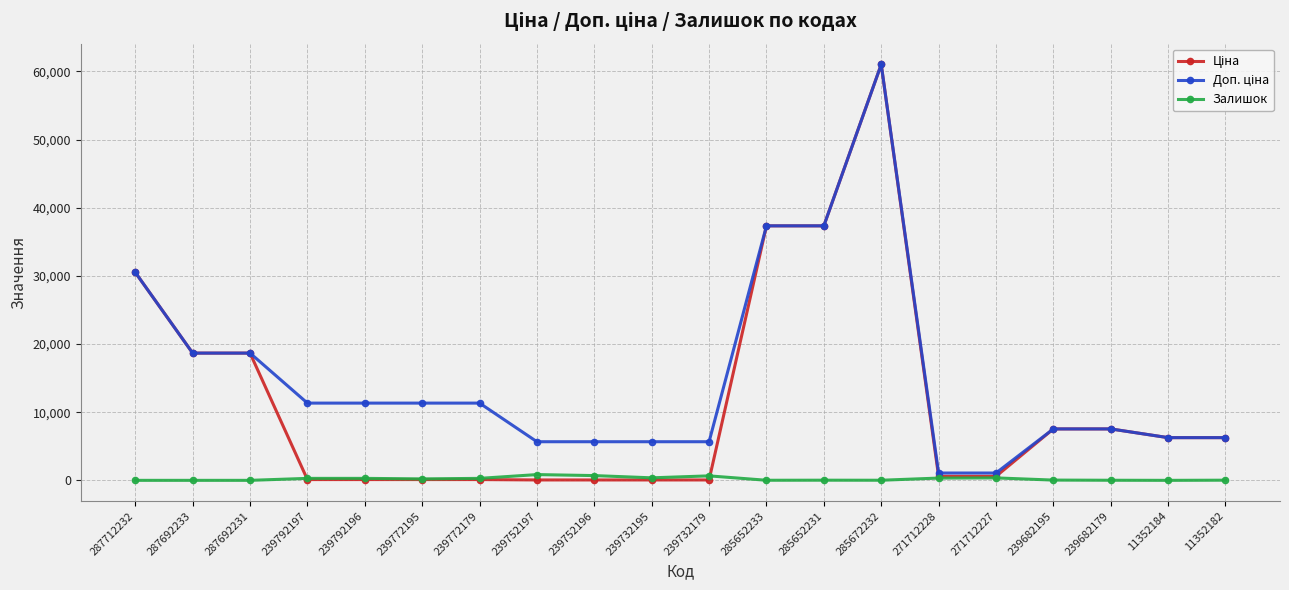

At how many categories does at least one series exceed 3387?

18